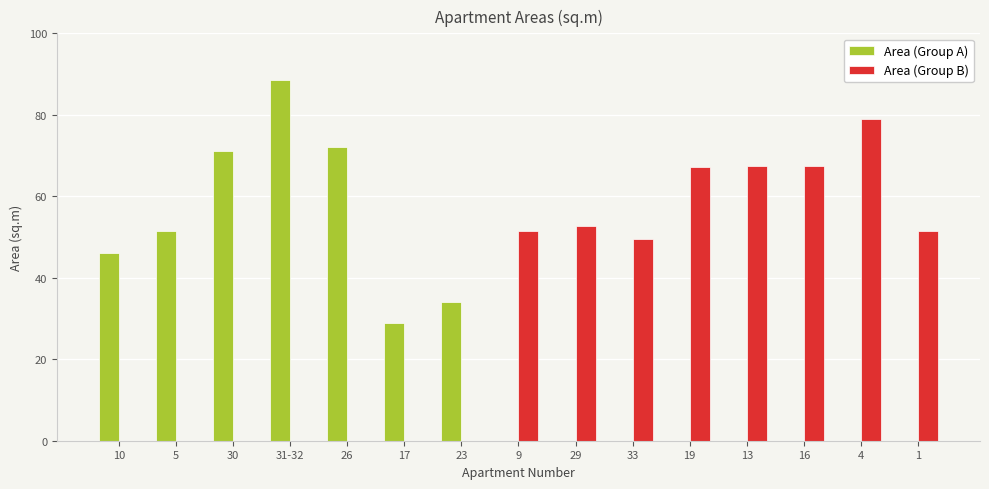

Where is Area (Group B) nearest to the value 39?

33